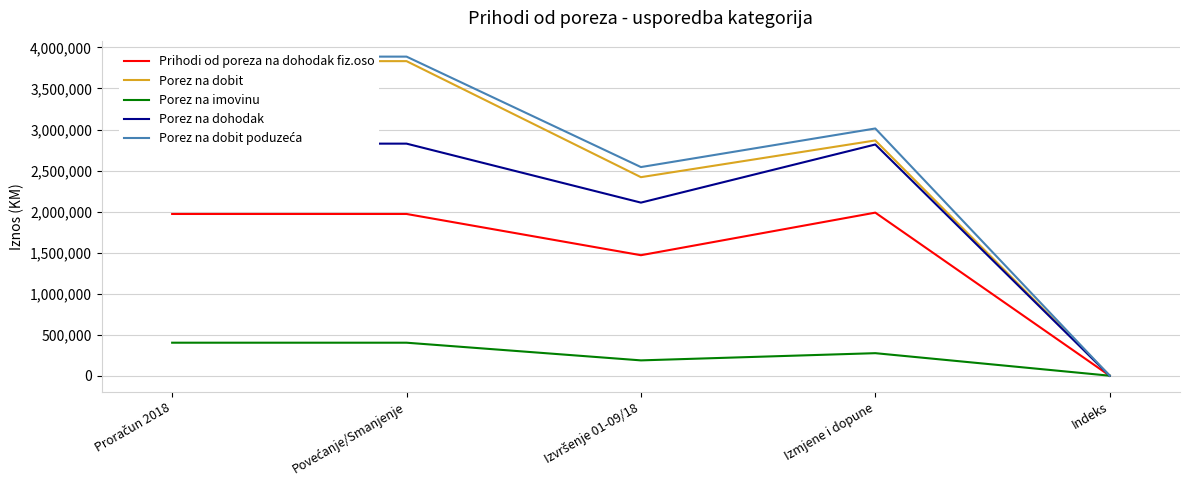

True or false: Prihodi od poreza na dohodak fiz.oso and Porez na dobit poduzeća cross at least once.

True